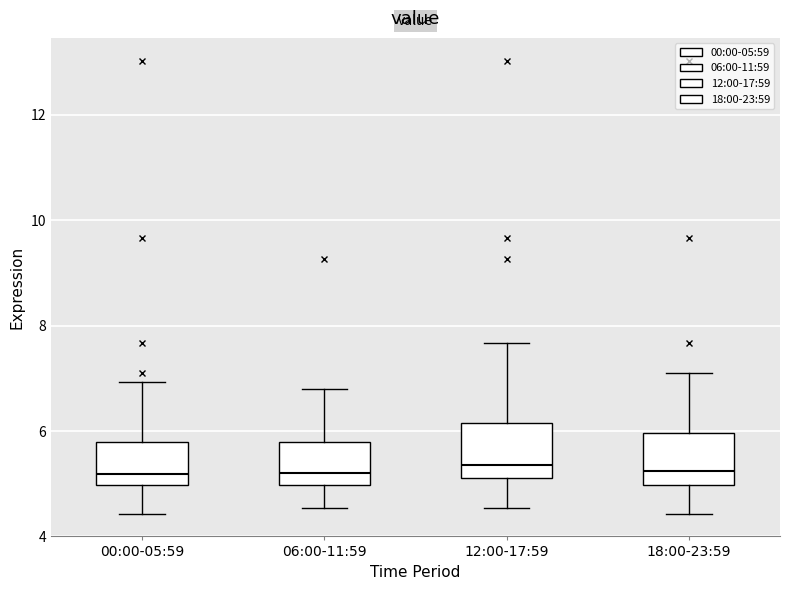

Reading left to right, transcribe this box plot: for each box, give where its median line is, the range the box spans, and where its two whiskers end, as read against the y-axis. The values are not printed on the chart, so give them approximately, as read against the axis.

00:00-05:59: median 5.2, box 5.0 to 5.8, whiskers 4.4 to 7.0
06:00-11:59: median 5.2, box 5.0 to 5.8, whiskers 4.6 to 6.8
12:00-17:59: median 5.4, box 5.2 to 6.2, whiskers 4.6 to 7.6
18:00-23:59: median 5.2, box 5.0 to 6.0, whiskers 4.4 to 7.2